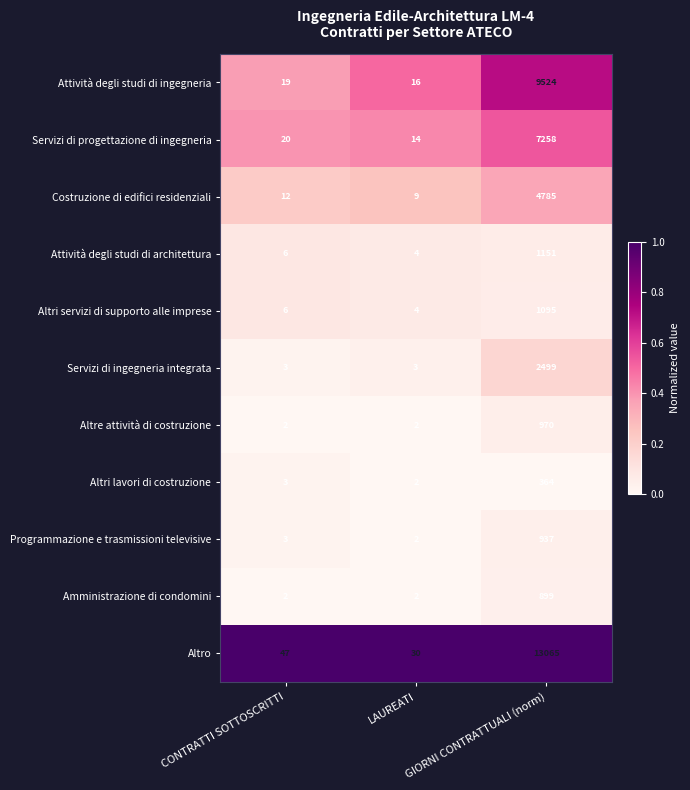

What is the lowest value of the Attività degli studi di architettura series?

4